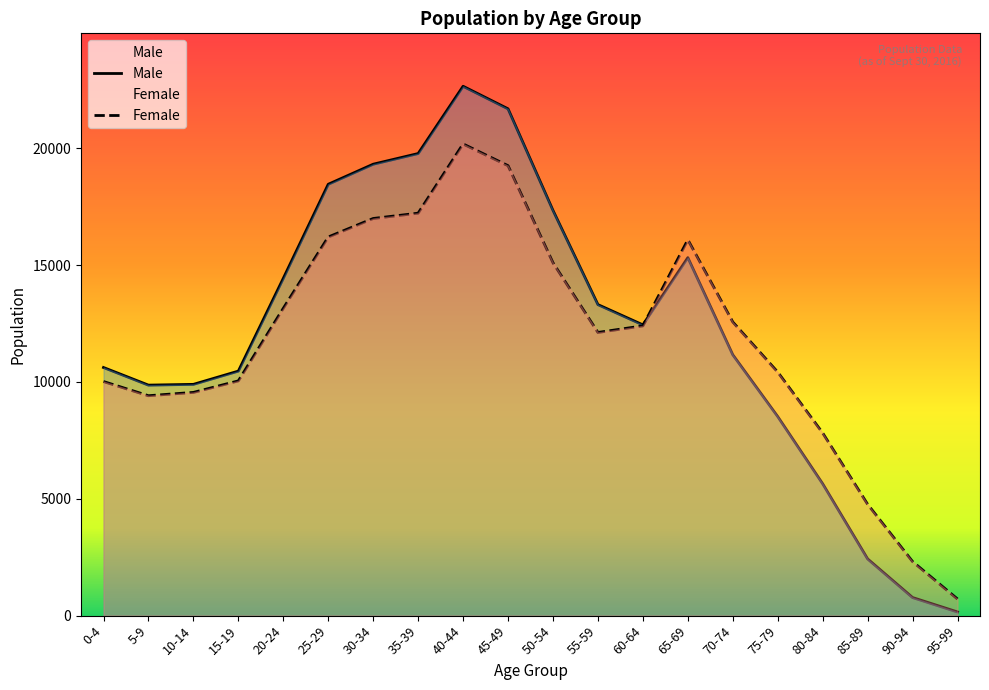

True or false: Female and Male intersect in this chart.

True